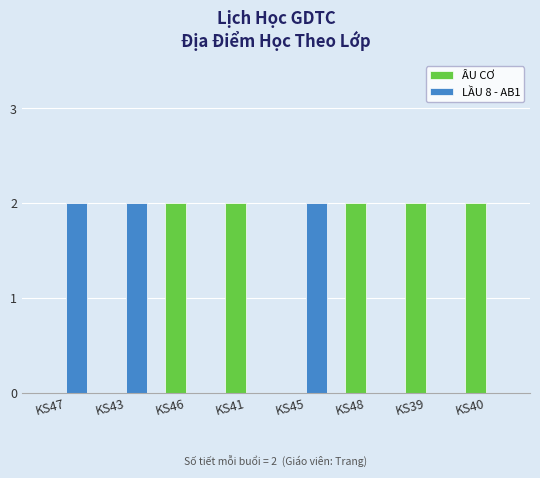

Is the value of ÂU CƠ at KS39 greater than the value of LẦU 8 - AB1 at KS39?

Yes